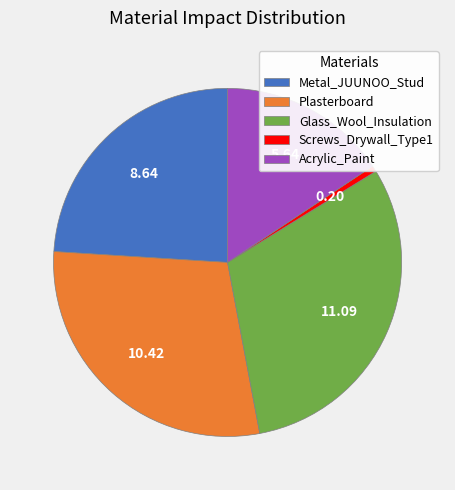

Which category has the biggest portion of the pie?

Glass_Wool_Insulation